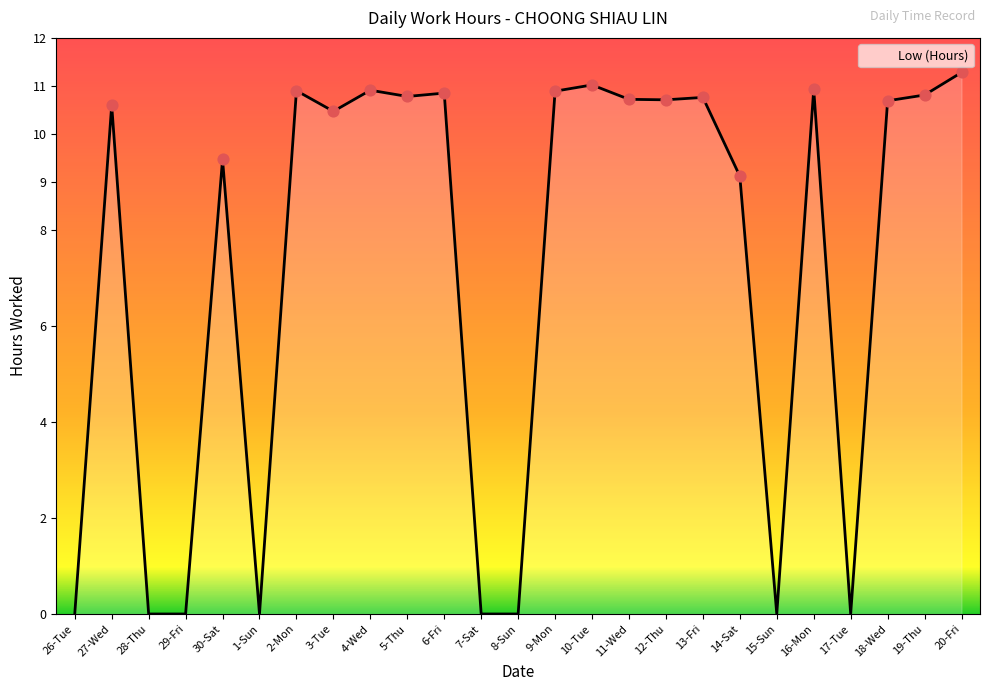

Which has a higher value, 10-Tue or 30-Sat?

10-Tue